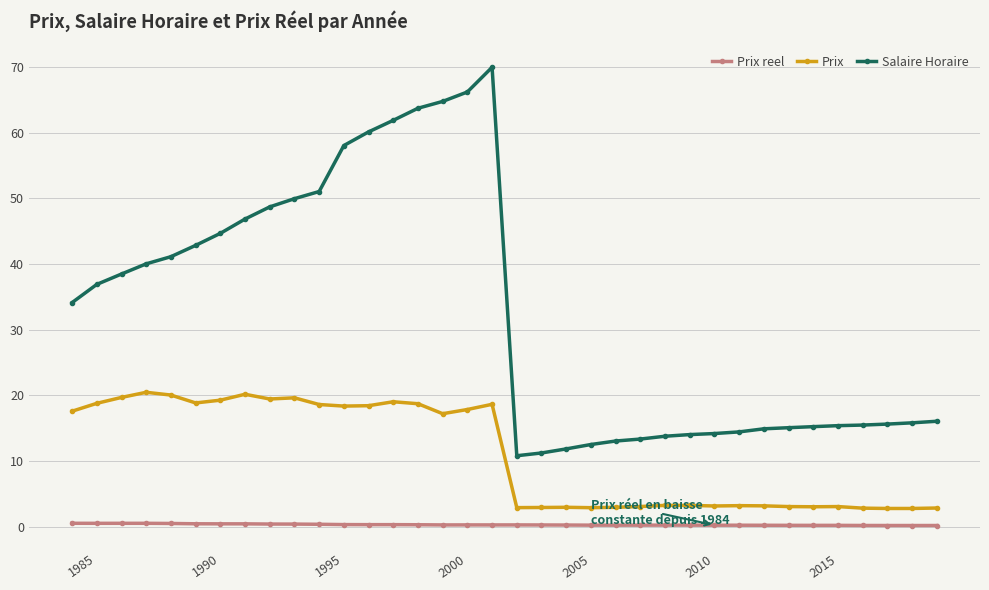

What are all the series names shown in the legend?

Prix reel, Prix, Salaire Horaire